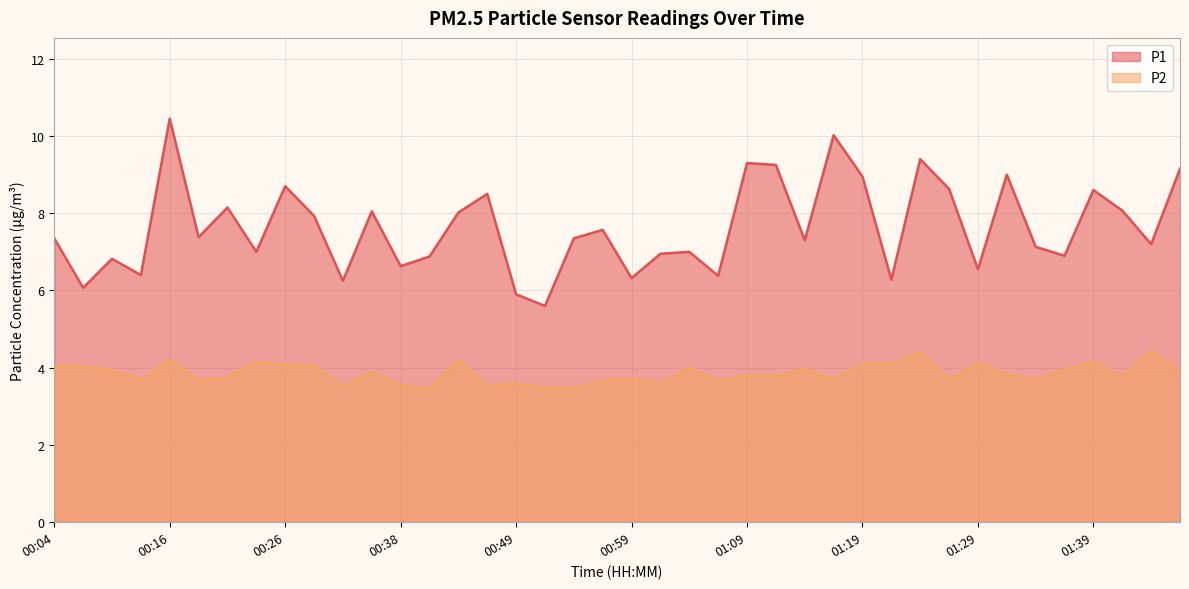

At which category is the sum across all series the highest?

00:16